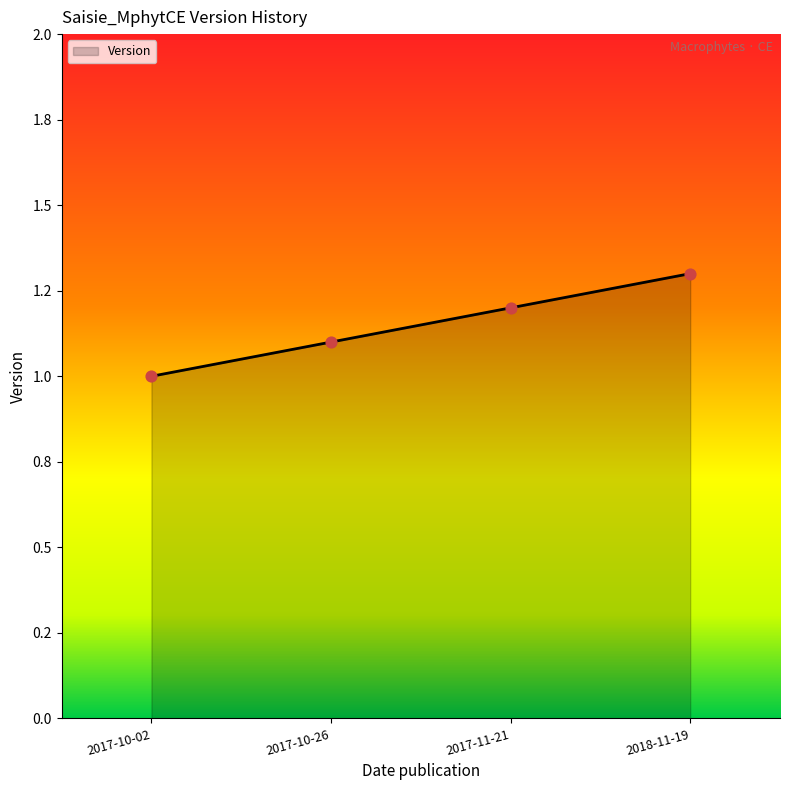

Between 2018-11-19 and 2017-10-02, which is larger?

2018-11-19